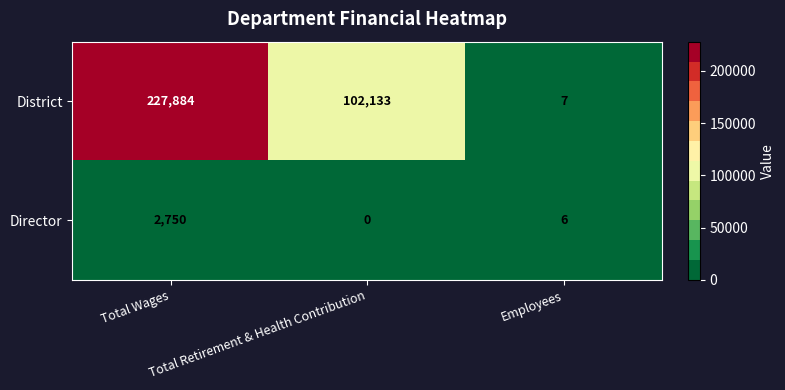

Rank the series by their maximum value, from highest to lowest.

District, Director